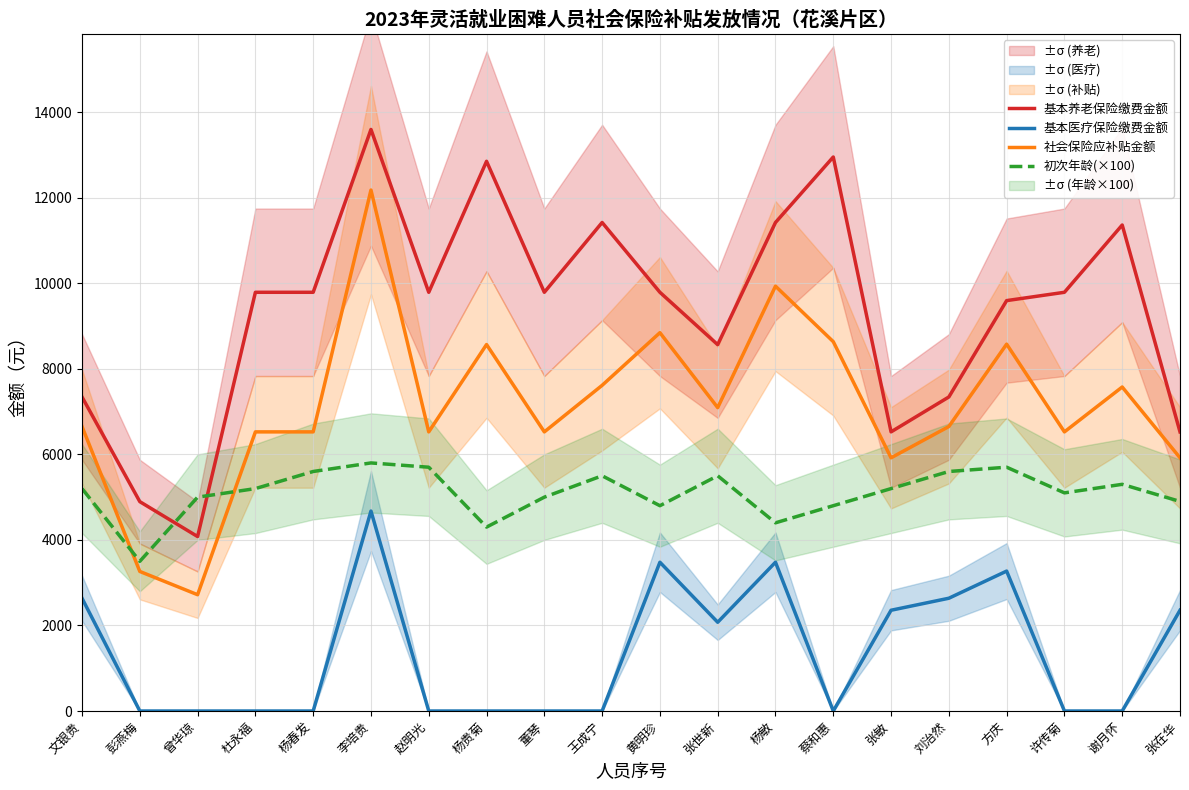

The 社会保险应补贴金额 series shows 2719.0 at 曾华琼. True or false?

True